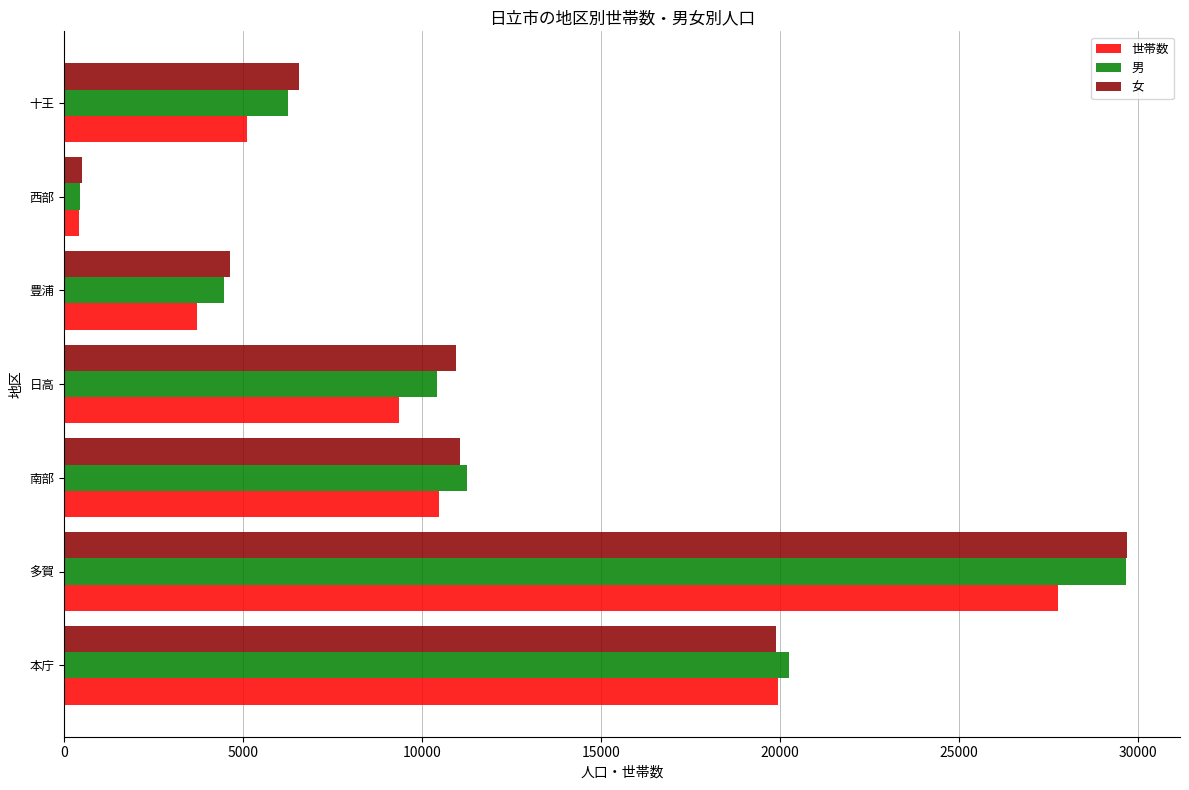

What is the average value of the 男 series?

11825